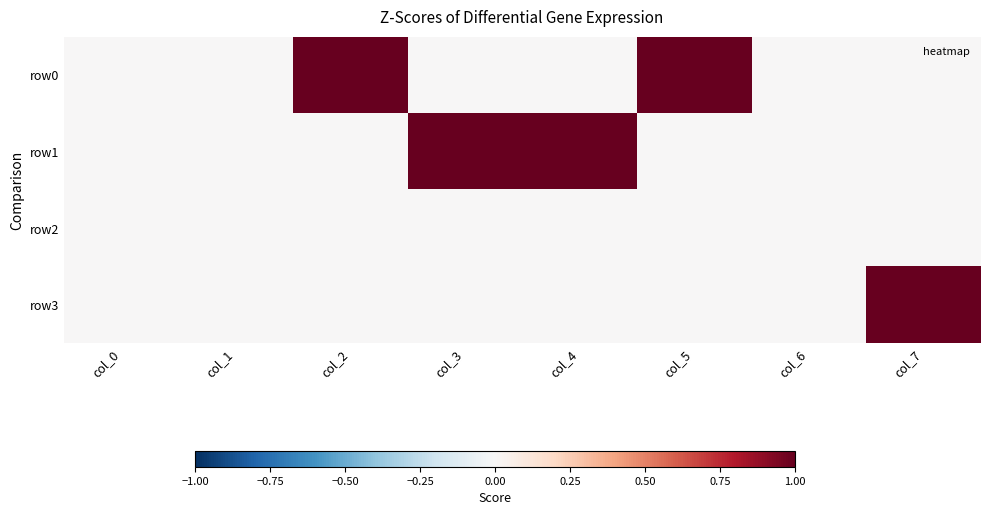

Reading left to right, list all the values displayed in this chart.

row0: col_0=0	col_1=0	col_2=1	col_3=0	col_4=0	col_5=1	col_6=0	col_7=0
row1: col_0=0	col_1=0	col_2=0	col_3=1	col_4=1	col_5=0	col_6=0	col_7=0
row2: col_0=0	col_1=0	col_2=0	col_3=0	col_4=0	col_5=0	col_6=0	col_7=0
row3: col_0=0	col_1=0	col_2=0	col_3=0	col_4=0	col_5=0	col_6=0	col_7=1